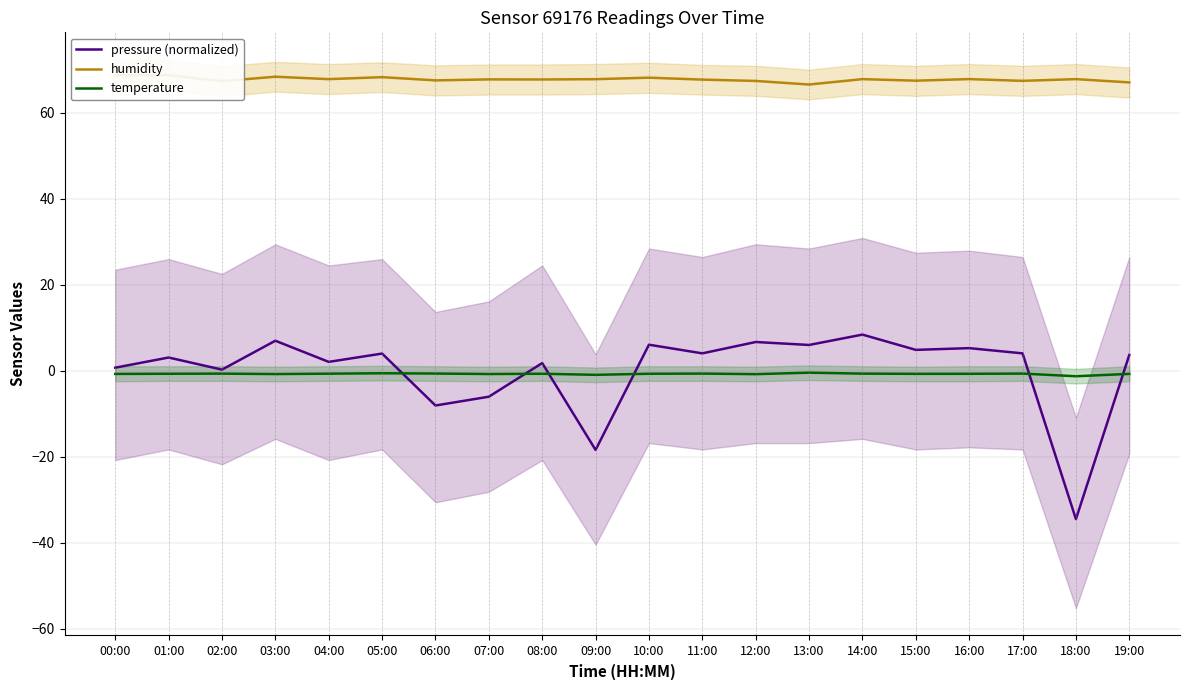

True or false: pressure (normalized) and humidity intersect in this chart.

False